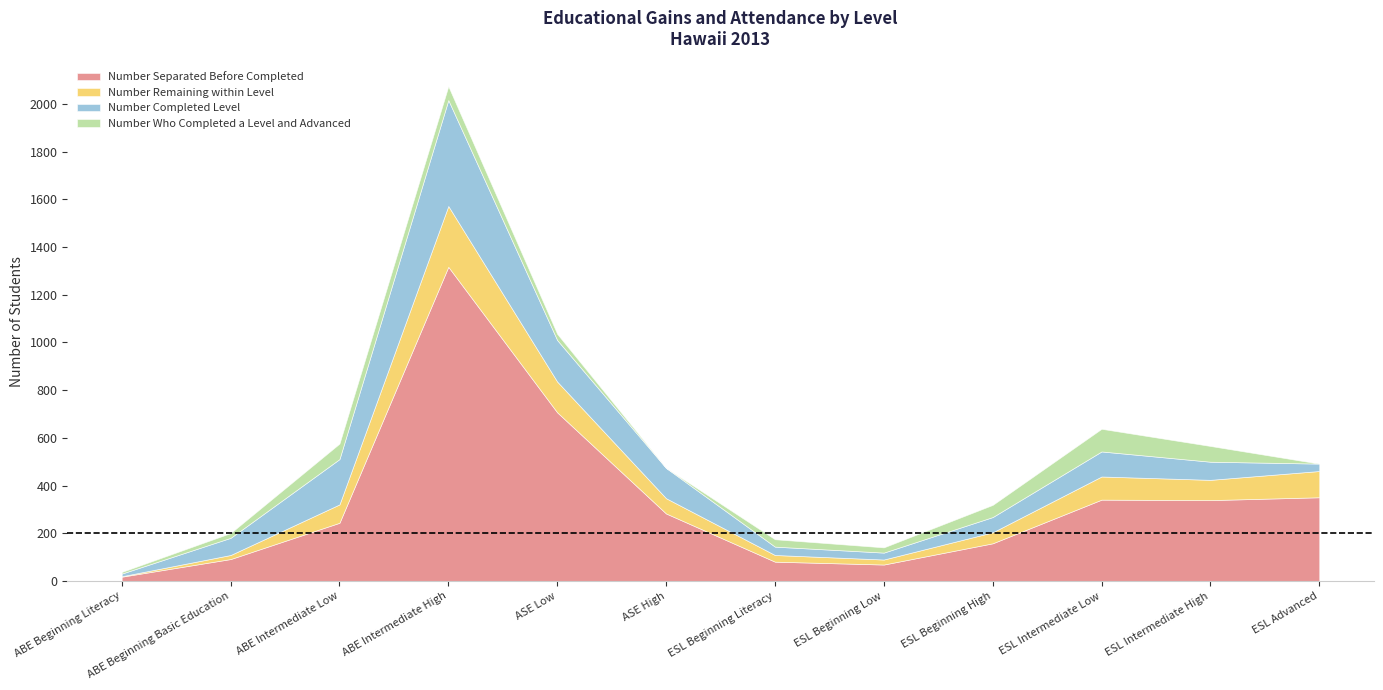

At which category is the sum across all series the highest?

ABE Intermediate High